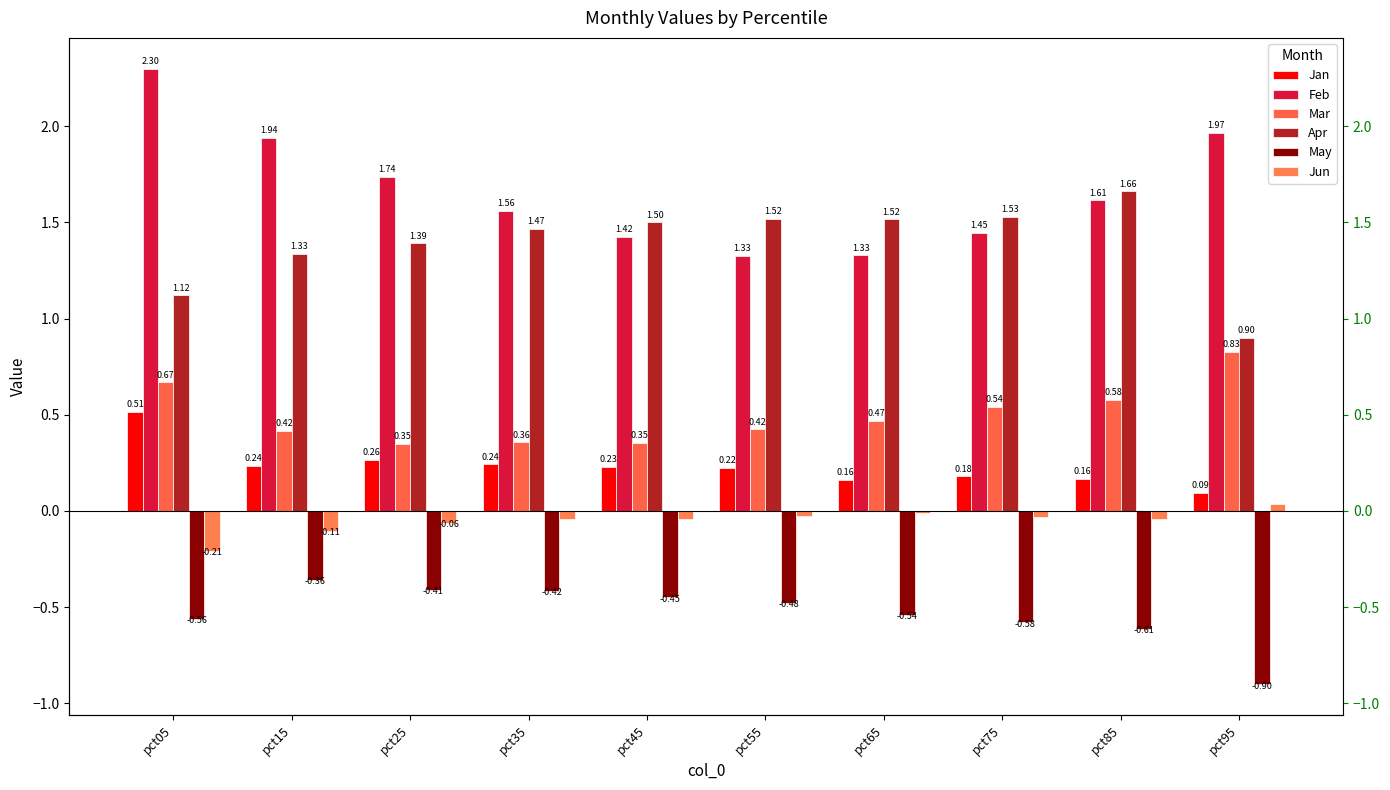

Which series has the largest total across all categories?

Feb